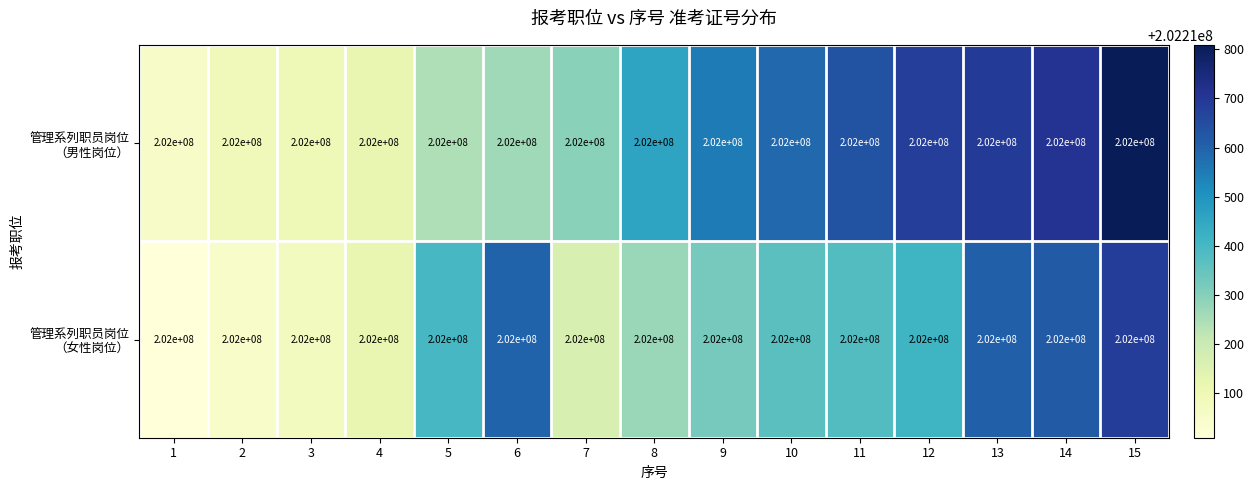

What is the difference between the highest and lowest values at 2?

42